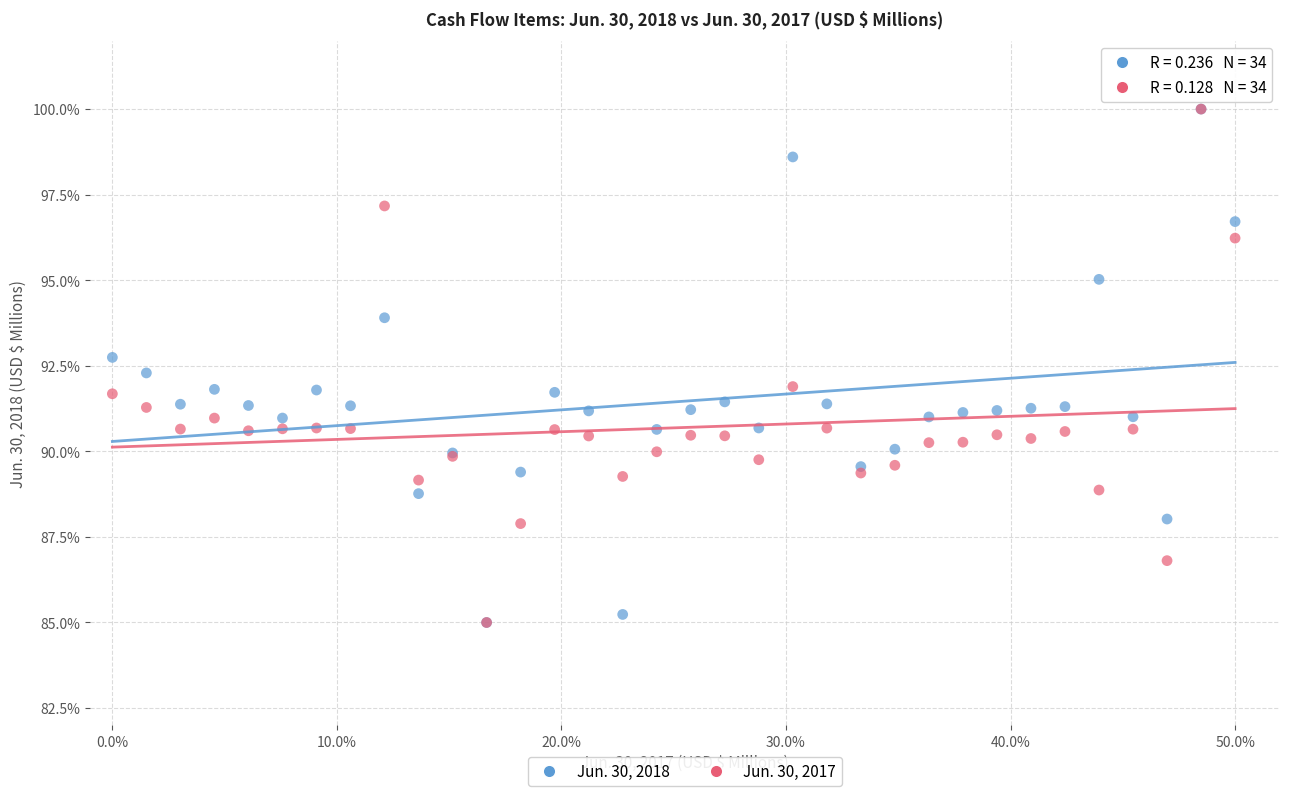

What are all the series names shown in the legend?

Jun. 30, 2018, Jun. 30, 2017